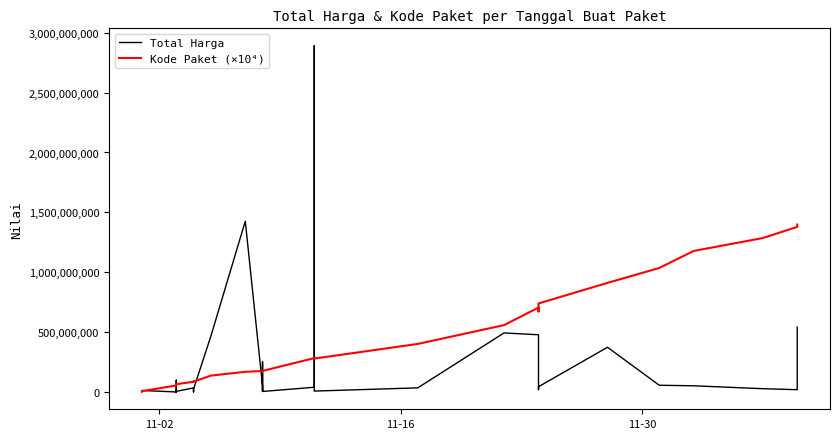

What is the average value of the Kode Paket (×10⁴) series?

375194857